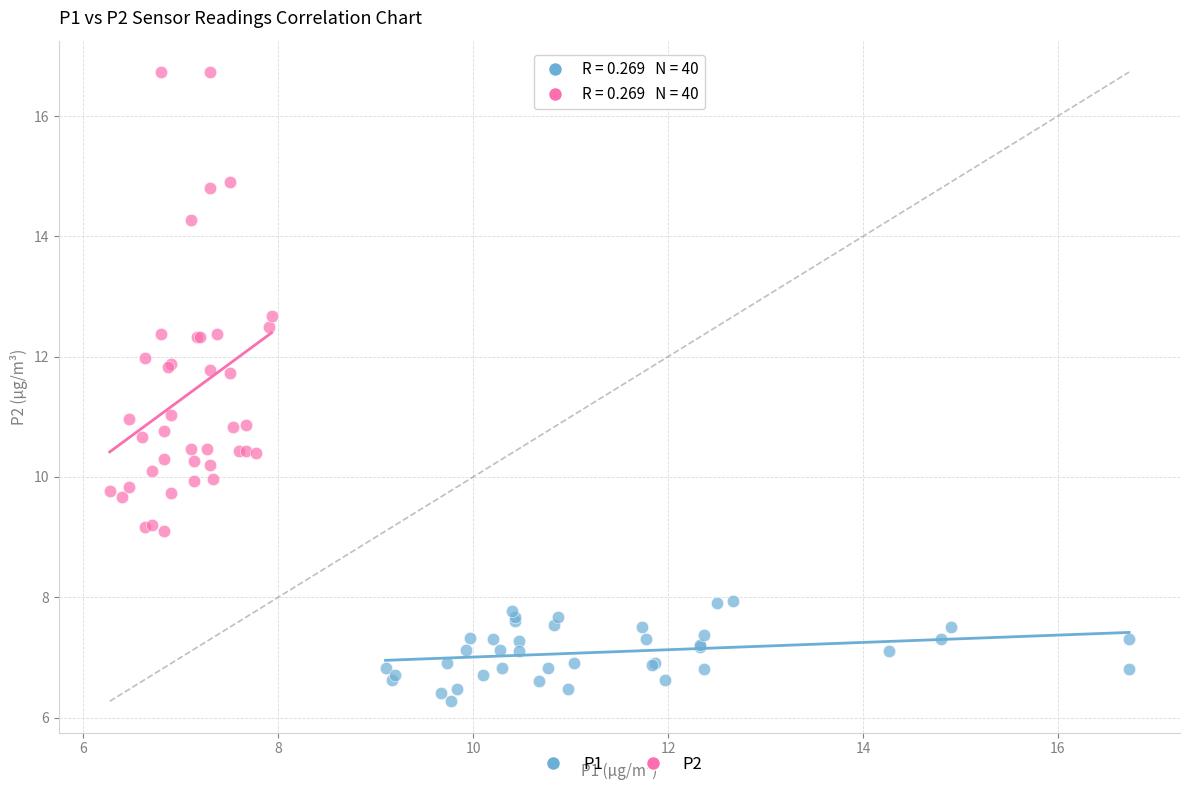

Which series contains the highest Y value?

P2